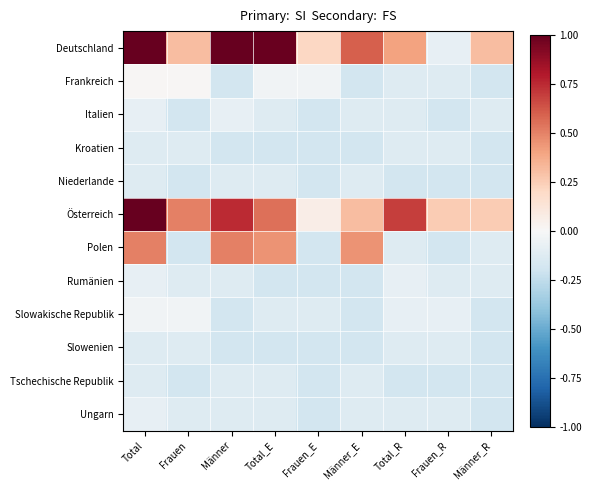

Reading left to right, transcribe all the data shown in this chart.

Deutschland: Total=1.0	Frauen=0.3	Männer=1.0	Total_E=1.0	Frauen_E=0.2	Männer_E=0.6	Total_R=0.4	Frauen_R=-0.1	Männer_R=0.3
Frankreich: Total=0.0	Frauen=0.0	Männer=-0.2	Total_E=-0.0	Frauen_E=-0.0	Männer_E=-0.2	Total_R=-0.1	Frauen_R=-0.1	Männer_R=-0.2
Italien: Total=-0.1	Frauen=-0.2	Männer=-0.1	Total_E=-0.1	Frauen_E=-0.2	Männer_E=-0.1	Total_R=-0.1	Frauen_R=-0.2	Männer_R=-0.1
Kroatien: Total=-0.1	Frauen=-0.1	Männer=-0.2	Total_E=-0.2	Frauen_E=-0.2	Männer_E=-0.2	Total_R=-0.1	Frauen_R=-0.1	Männer_R=-0.2
Niederlande: Total=-0.1	Frauen=-0.2	Männer=-0.1	Total_E=-0.1	Frauen_E=-0.2	Männer_E=-0.1	Total_R=-0.2	Frauen_R=-0.2	Männer_R=-0.2
Österreich: Total=1.0	Frauen=0.5	Männer=0.7	Total_E=0.5	Frauen_E=0.1	Männer_E=0.3	Total_R=0.7	Frauen_R=0.3	Männer_R=0.3
Polen: Total=0.5	Frauen=-0.2	Männer=0.5	Total_E=0.5	Frauen_E=-0.2	Männer_E=0.5	Total_R=-0.1	Frauen_R=-0.2	Männer_R=-0.1
Rumänien: Total=-0.1	Frauen=-0.1	Männer=-0.1	Total_E=-0.2	Frauen_E=-0.2	Männer_E=-0.2	Total_R=-0.1	Frauen_R=-0.1	Männer_R=-0.1
Slowakische Republik: Total=-0.0	Frauen=-0.0	Männer=-0.2	Total_E=-0.1	Frauen_E=-0.1	Männer_E=-0.2	Total_R=-0.1	Frauen_R=-0.1	Männer_R=-0.2
Slowenien: Total=-0.1	Frauen=-0.1	Männer=-0.2	Total_E=-0.2	Frauen_E=-0.2	Männer_E=-0.2	Total_R=-0.1	Frauen_R=-0.1	Männer_R=-0.2
Tschechische Republik: Total=-0.1	Frauen=-0.2	Männer=-0.1	Total_E=-0.1	Frauen_E=-0.2	Männer_E=-0.1	Total_R=-0.2	Frauen_R=-0.2	Männer_R=-0.2
Ungarn: Total=-0.1	Frauen=-0.1	Männer=-0.1	Total_E=-0.1	Frauen_E=-0.2	Männer_E=-0.1	Total_R=-0.1	Frauen_R=-0.1	Männer_R=-0.2